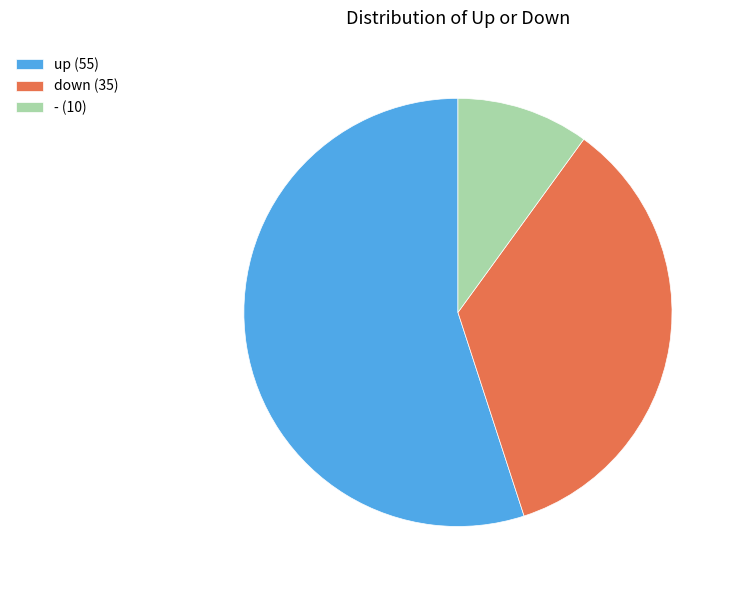

Is up the majority of the pie?

Yes